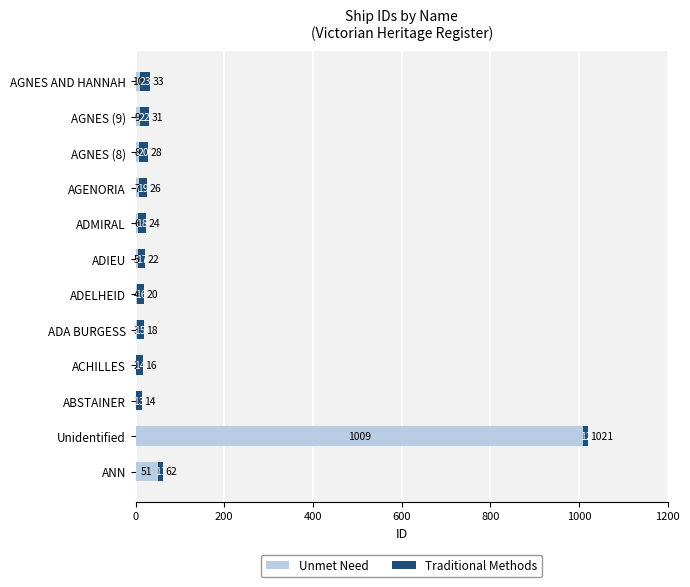

What is the total value across all series at ADIEU?

22